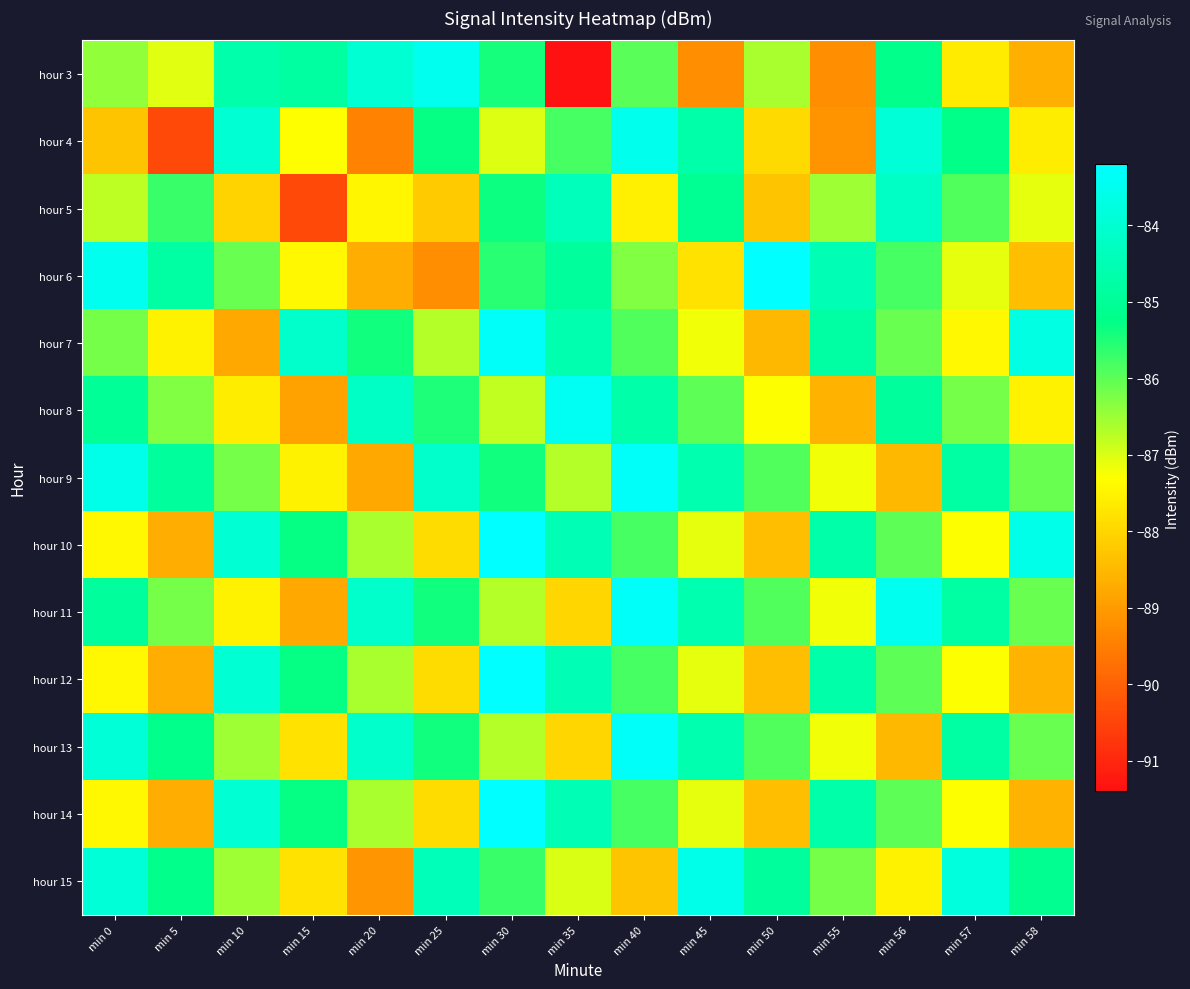

What is the total value across all series at min 20?

-1125.1